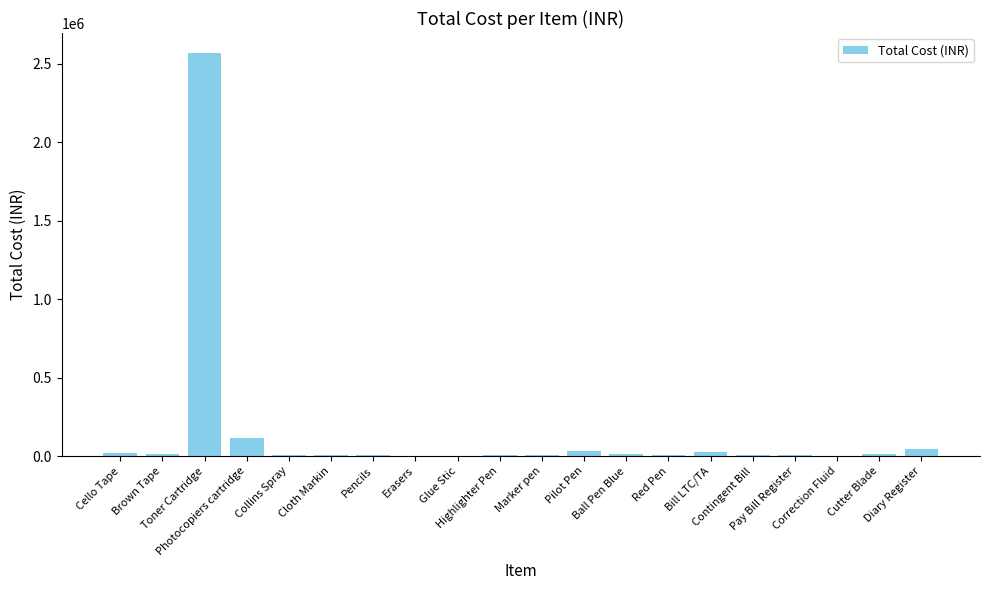

What is the sum of the values at Photocopiers cartridge and Marker pen?

123520